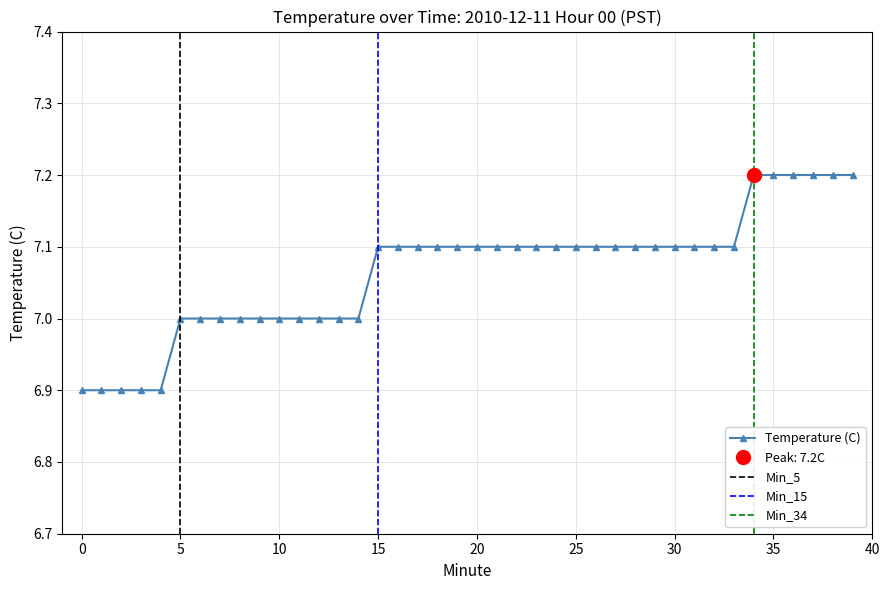

What is the value of the 39th point from the left?

7.2